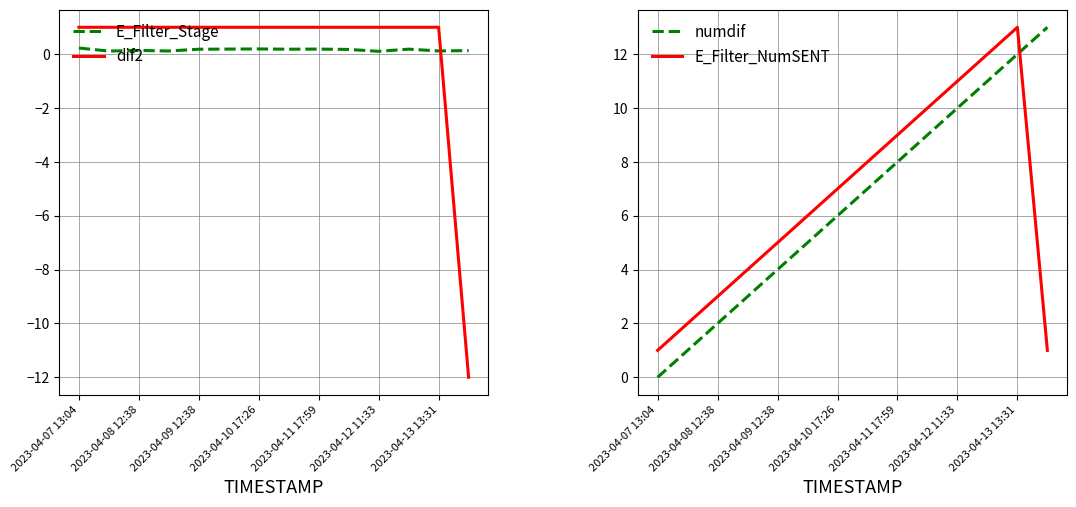

What is the label of the 1st point from the left?

2023-04-07 13:04